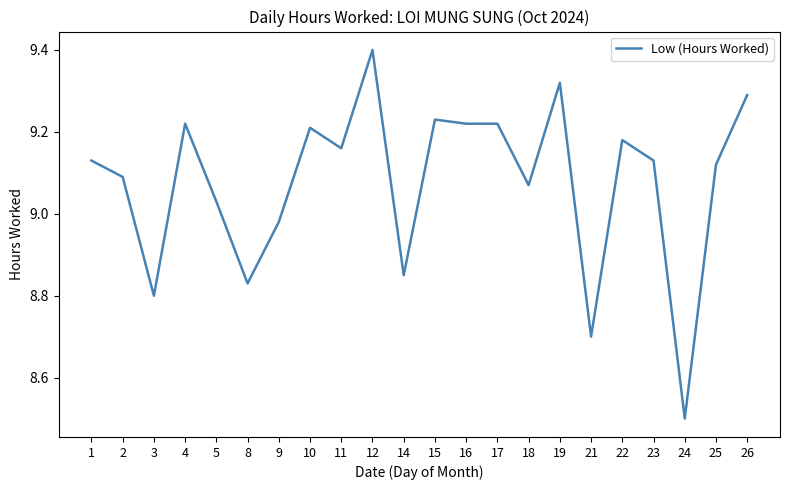

What is the difference between the values at 14 and 19?

0.5